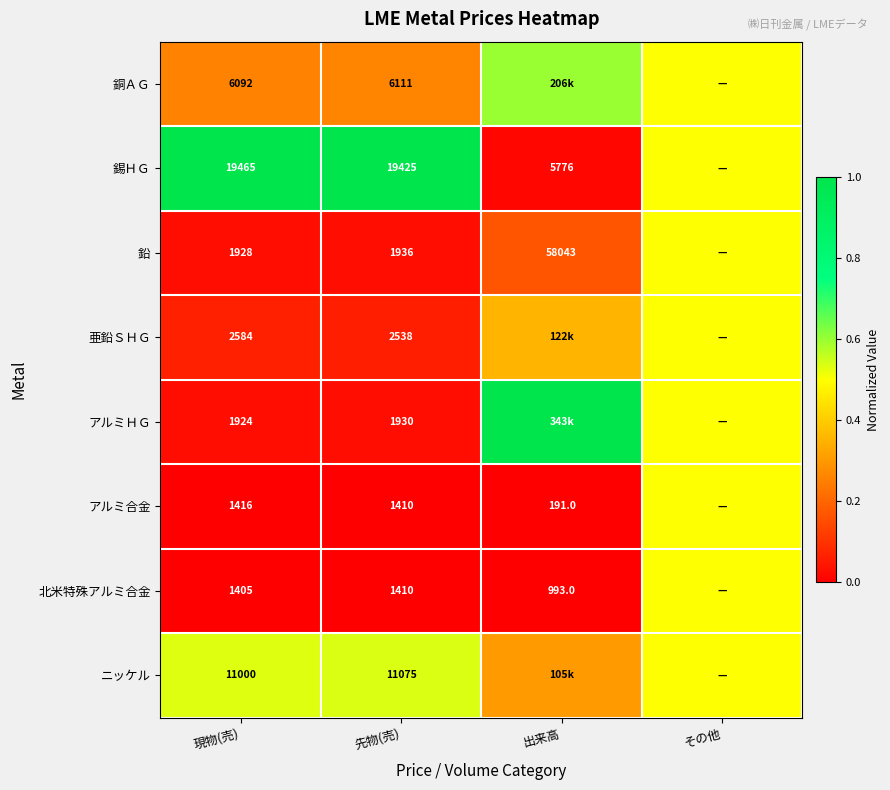

Which series changed the most between 現物(売) and 先物(売)?

ニッケル